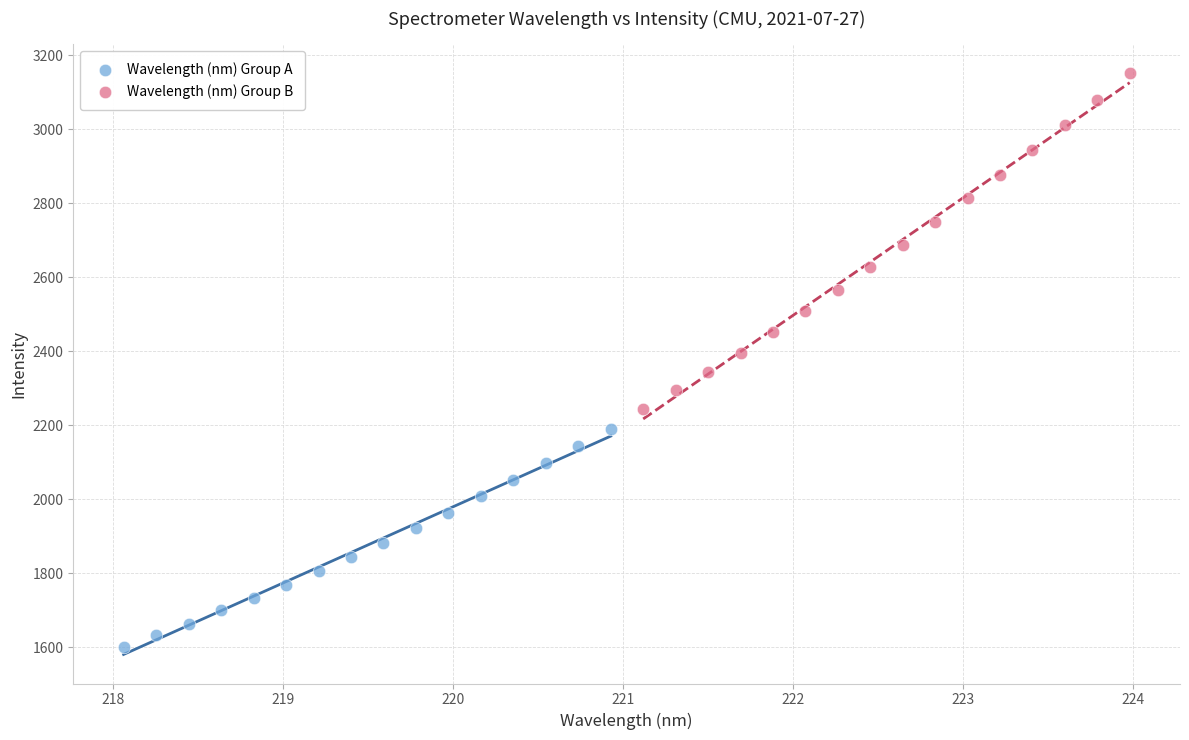

Which series contains the highest Y value?

Wavelength (nm) Group B